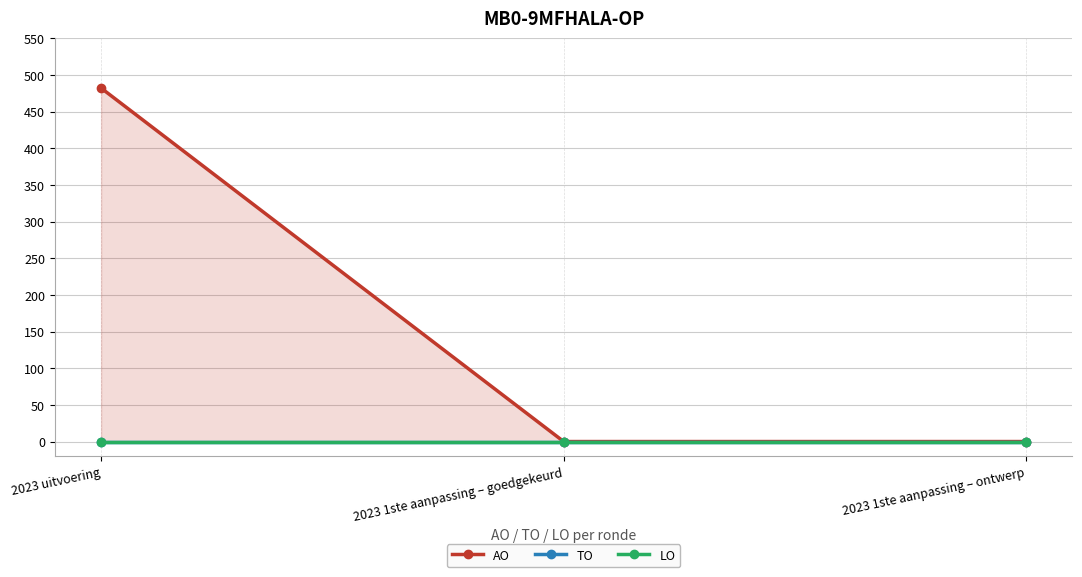

How many lines are shown in the chart?

3